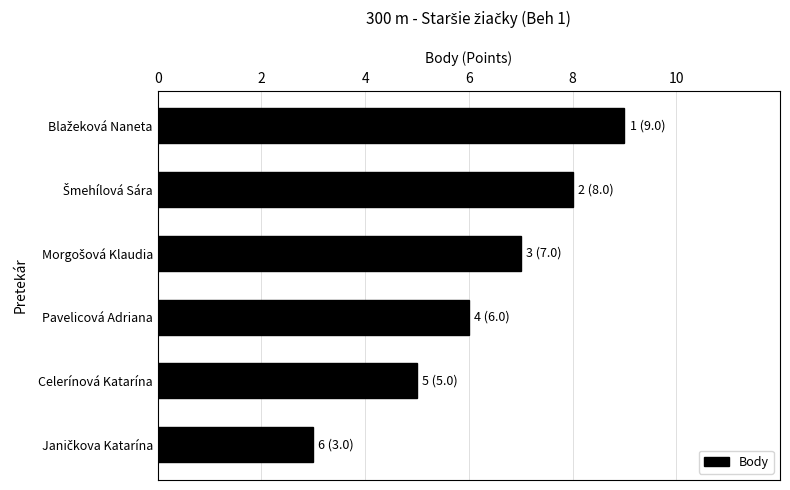

What is the ratio of the value at Celerínová Katarína to the value at Pavelicová Adriana?

0.8